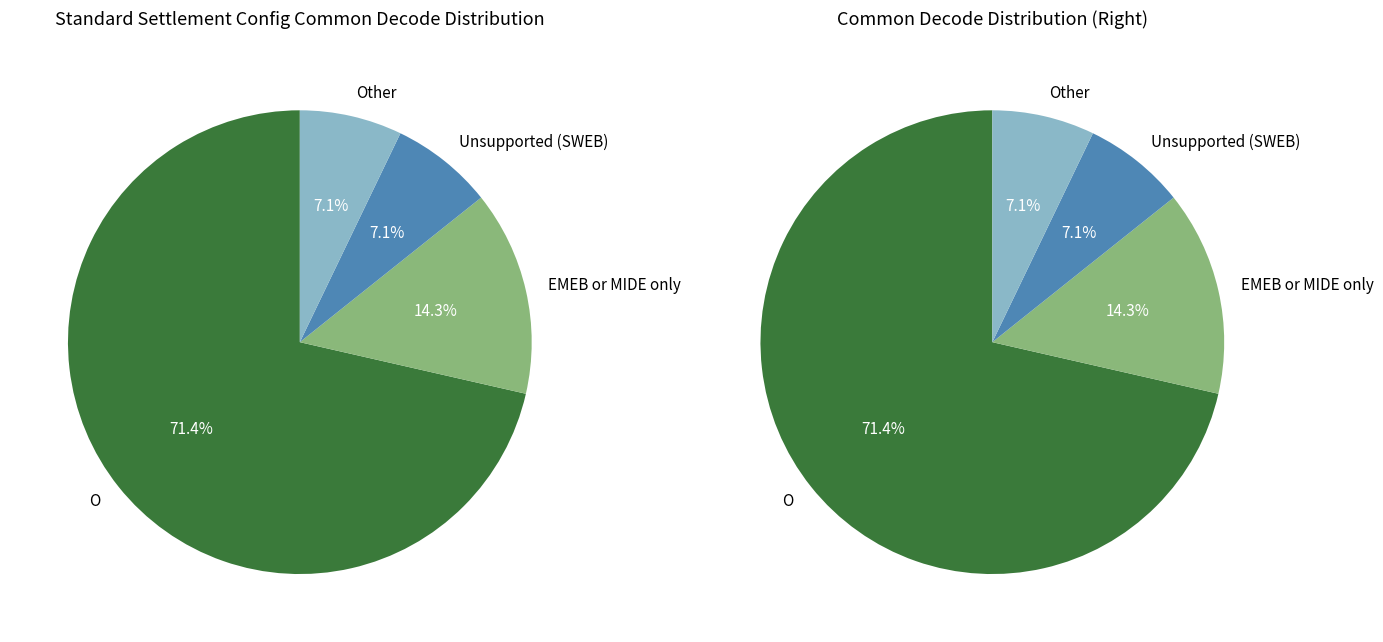

What is the smallest slice in the pie chart?

Other